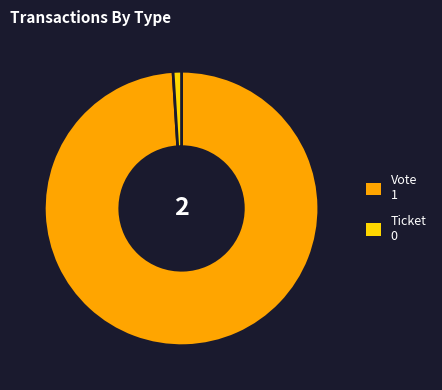

How many slices are in this pie chart?

2